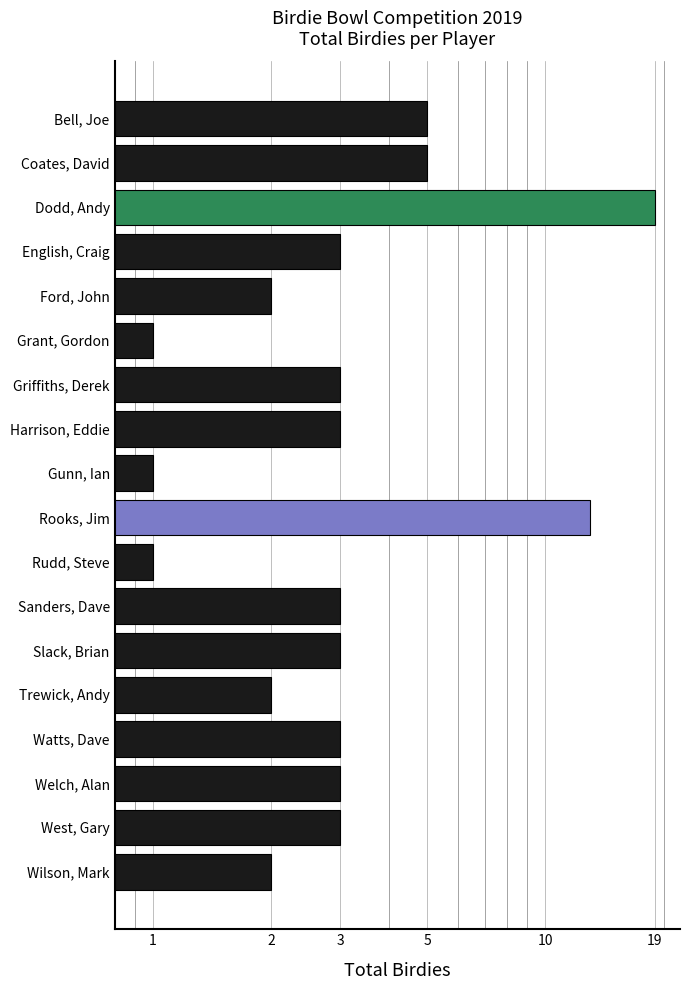

Between Slack, Brian and Bell, Joe, which is larger?

Bell, Joe